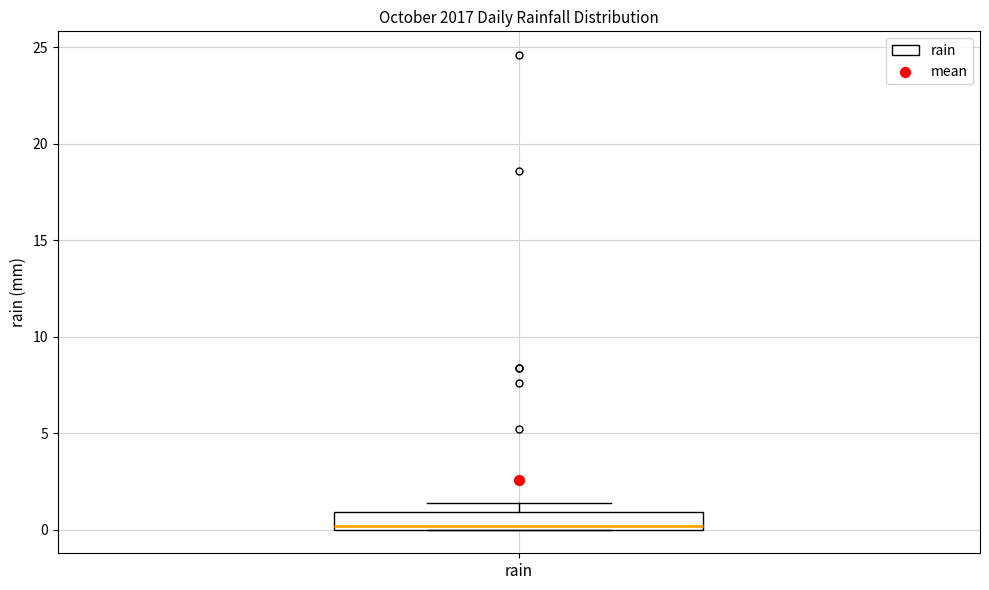

Transcribe this box plot: give where the median line is, the range the box spans, and where the two whiskers end, as read against the y-axis. The values are not printed on the chart, so give them approximately, as read against the axis.

median 0.0 (just above the box's lower edge), box 0.0 to 1.0, whiskers 0.0 to 1.5